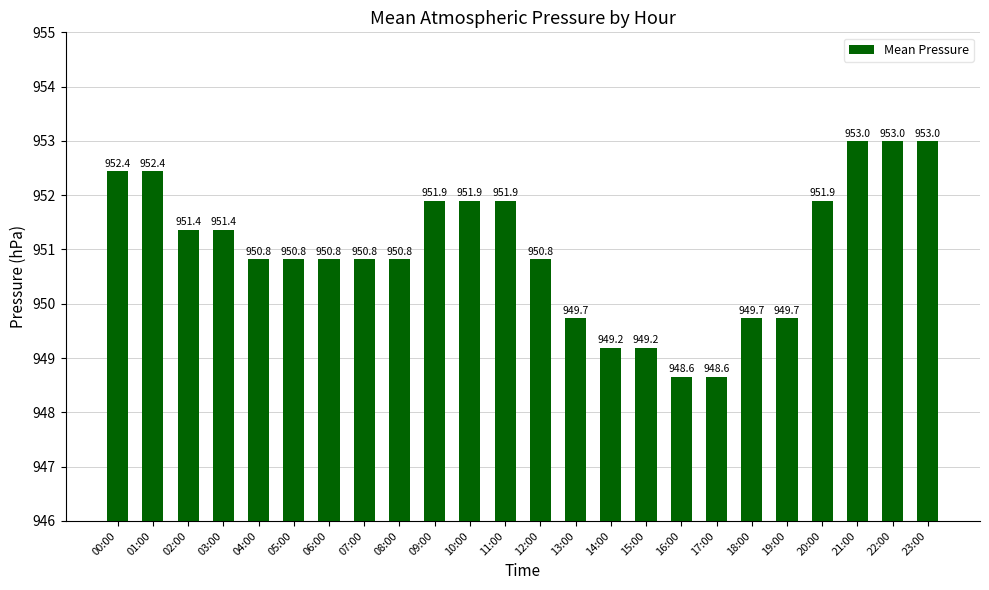

What is the label of the 12th bar from the right?

12:00